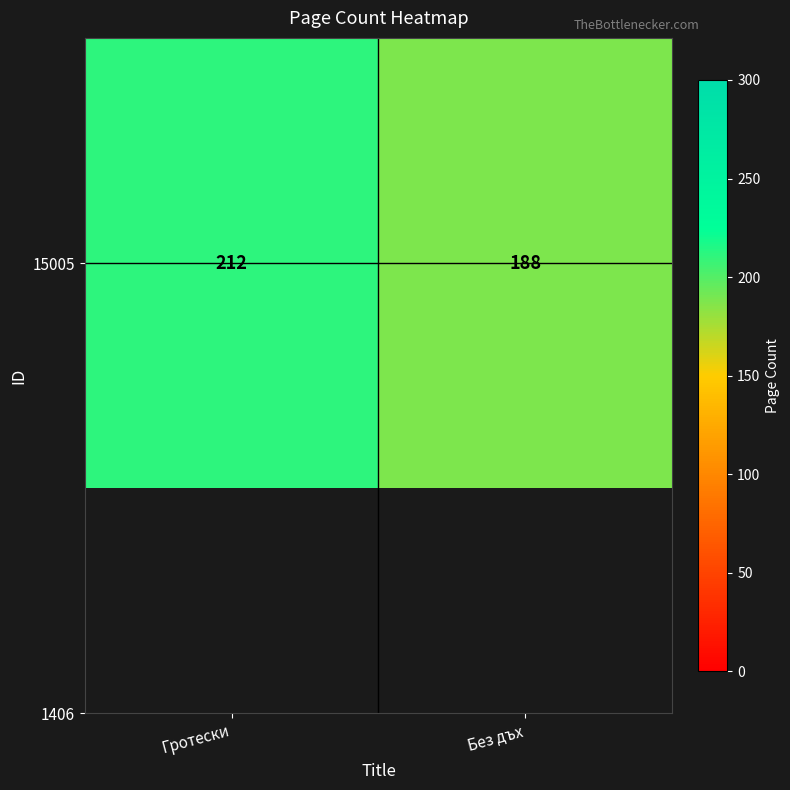

Rank the categories by value from lowest to highest.

Без дъх, Гротески